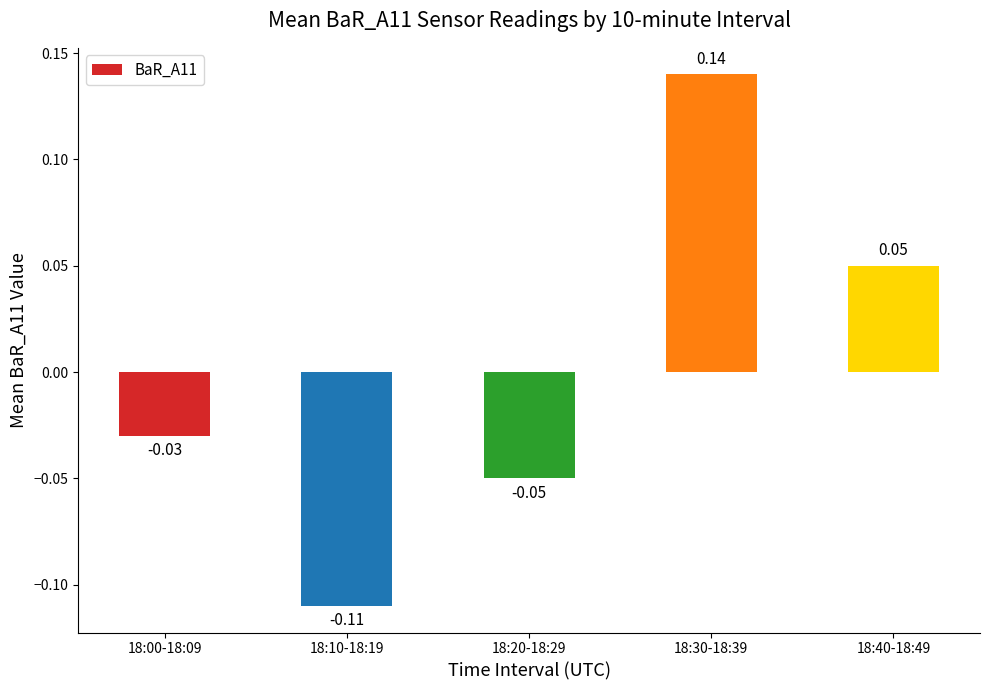

Count the number of categories in the chart.

5